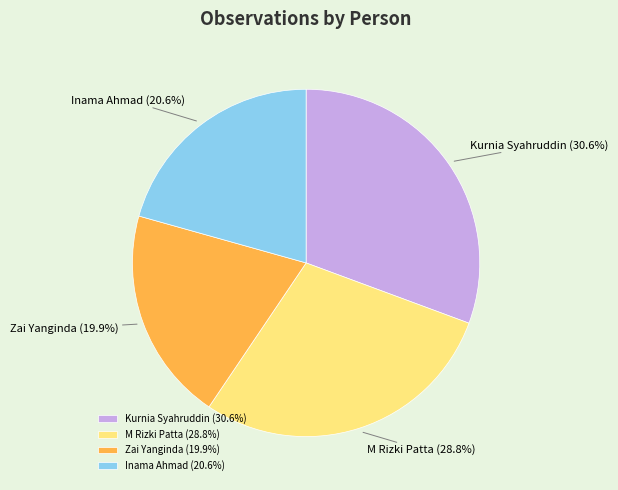

What percentage is the Kurnia Syahruddin slice, to the nearest percent?

31%